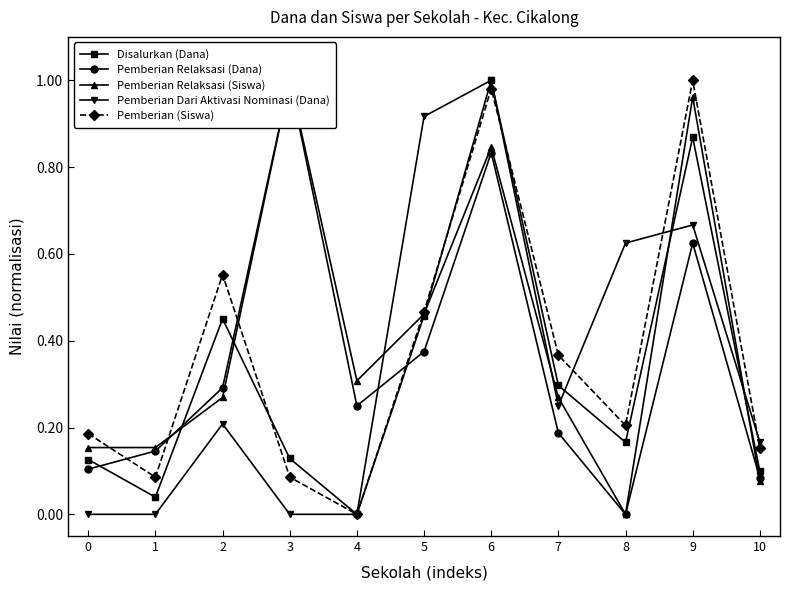

Is this an area chart (filled region under the line)?

No